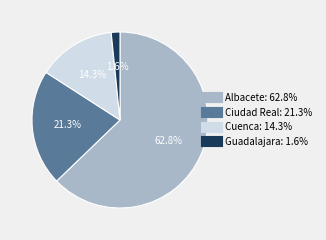

How many segments does this pie chart have?

4